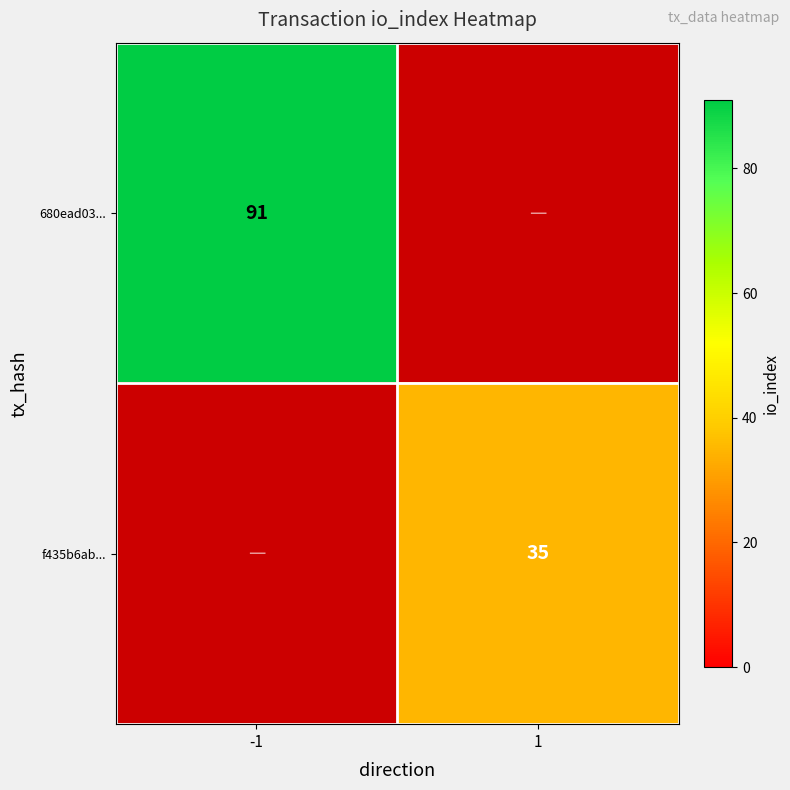

Is it true that f435b6ab... equals 13 at 1?

False